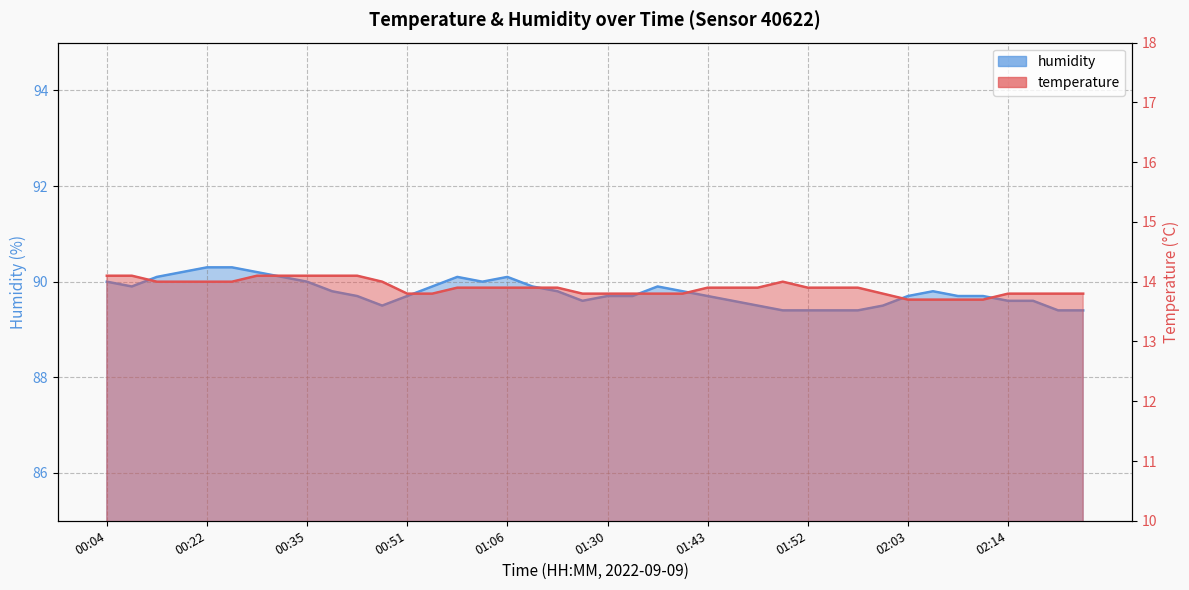

What are all the series names shown in the legend?

temperature, humidity